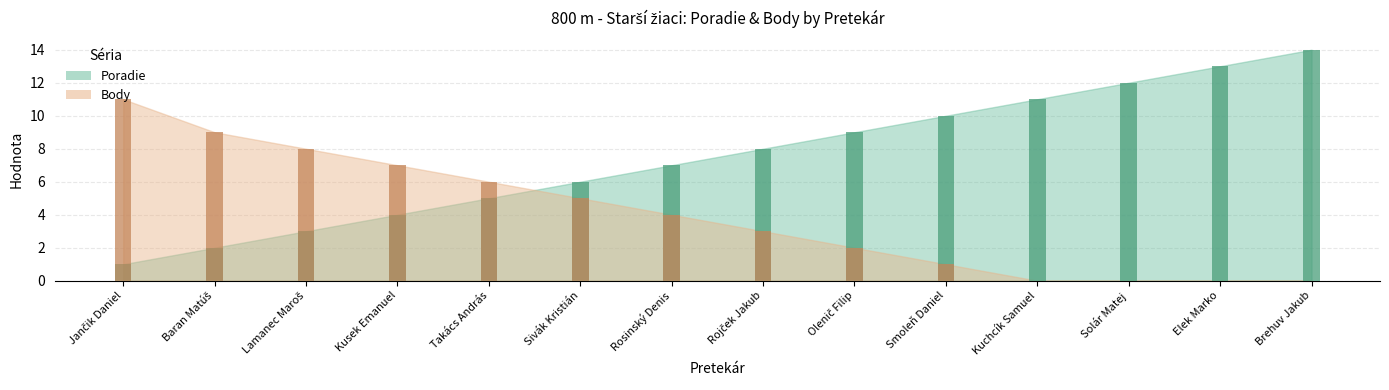

What is the average value of the Poradie series?

8